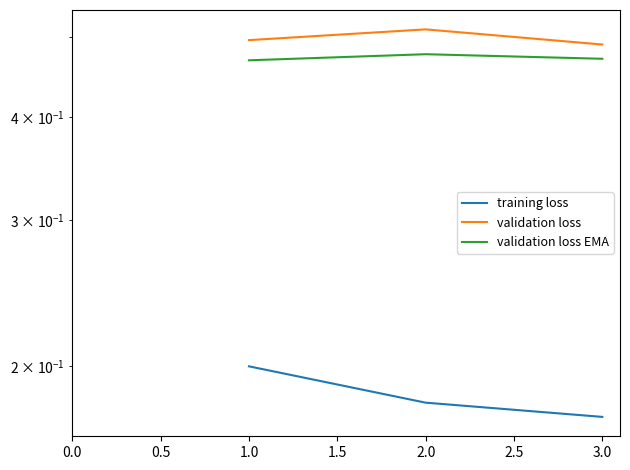

Reading left to right, what are all the values shown in this chart?

training loss: 0.2	0.2	0.2
validation loss: 0.5	0.5	0.5
validation loss EMA: 0.5	0.5	0.5